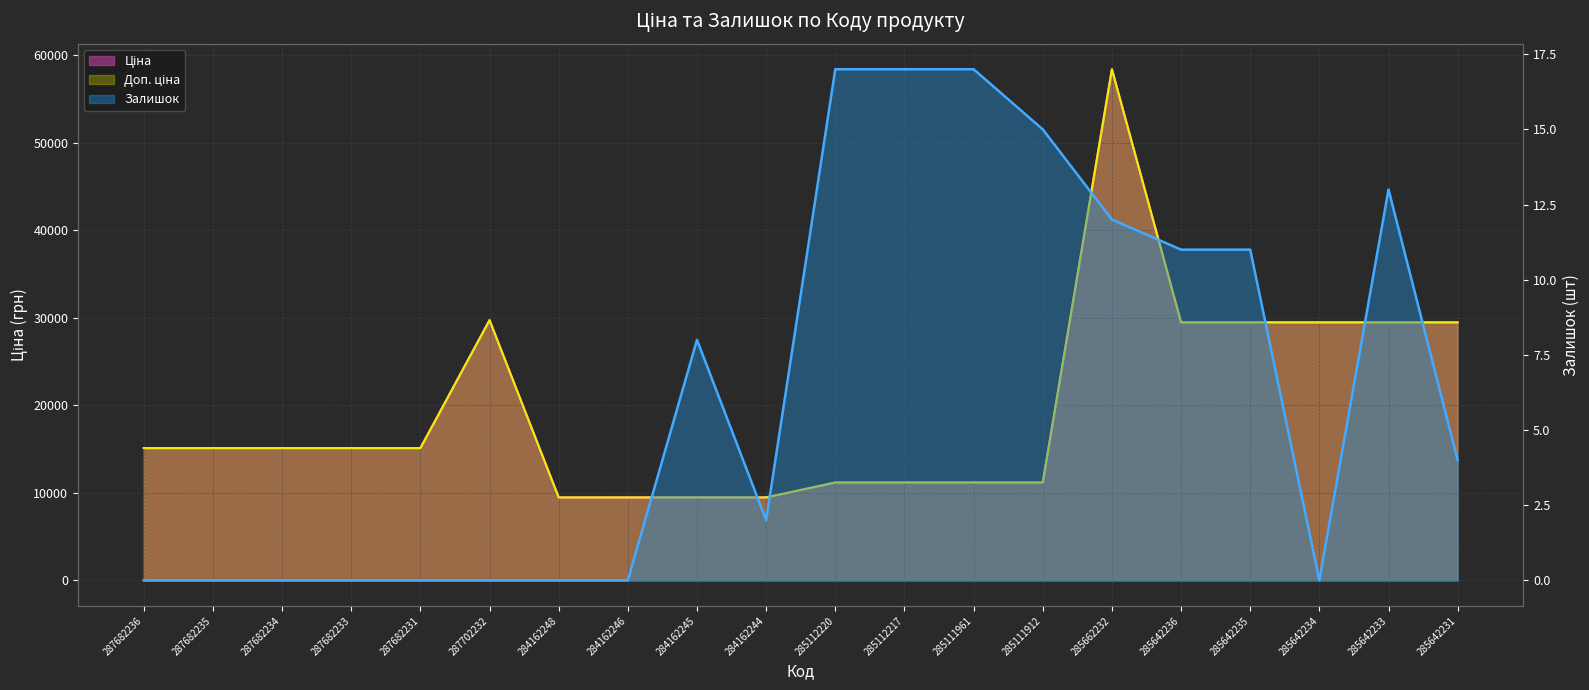

True or false: Залишок and Доп. ціна intersect in this chart.

False